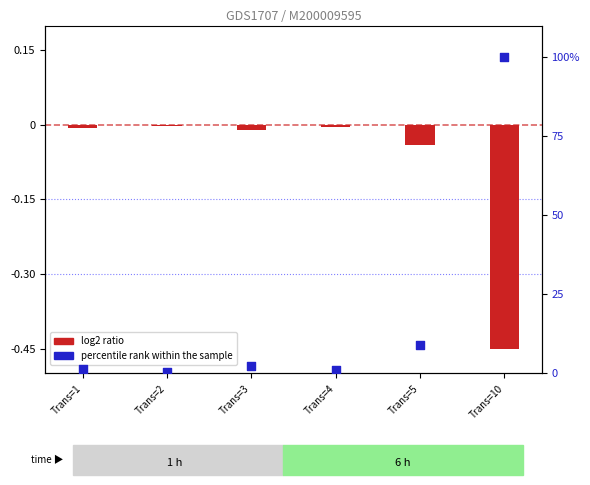

Is the value of log2 ratio at Trans=2 greater than the value of percentile rank within the sample at Trans=3?

No